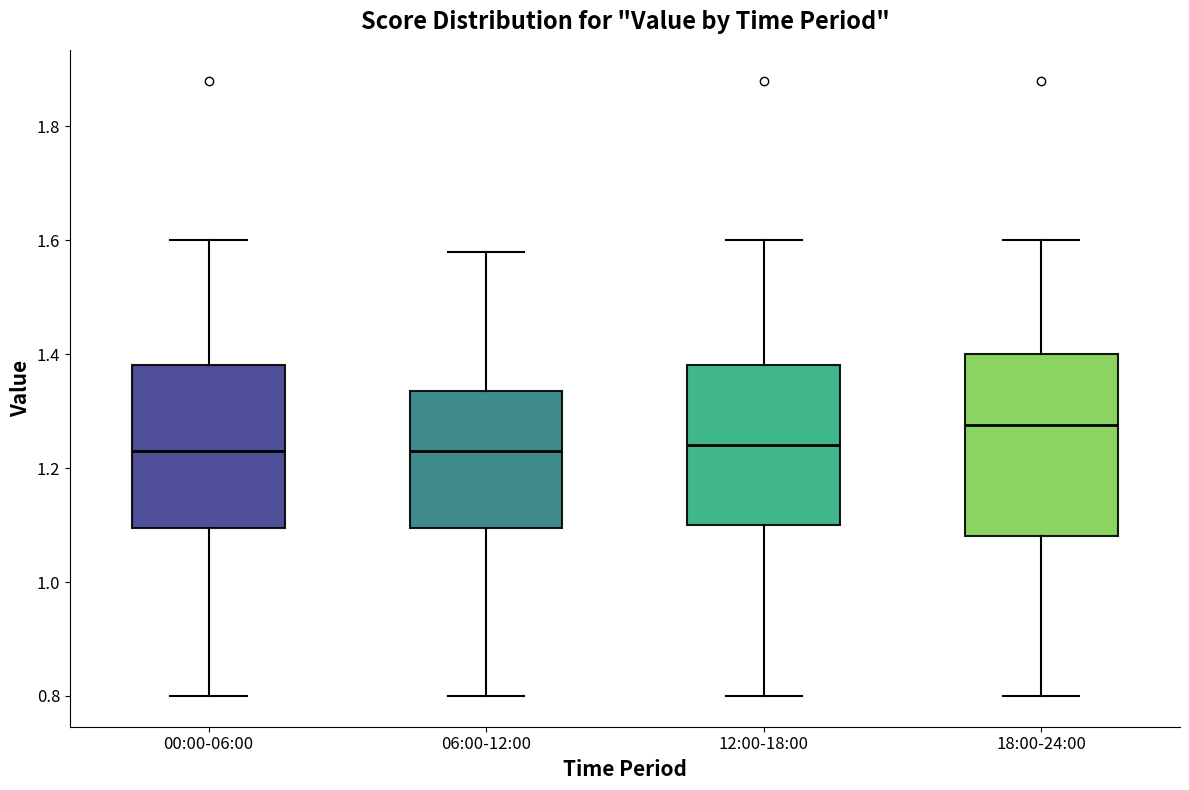

Reading left to right, read every box against the y-axis: the position of its median line, the range the box covers, and the ends of its whiskers. The values are not printed on the chart, so give them approximately, as read against the axis.

00:00-06:00: median 1.24, box 1.10 to 1.38, whiskers 0.80 to 1.60
06:00-12:00: median 1.24, box 1.10 to 1.34, whiskers 0.80 to 1.58
12:00-18:00: median 1.24, box 1.10 to 1.38, whiskers 0.80 to 1.60
18:00-24:00: median 1.28, box 1.08 to 1.40, whiskers 0.80 to 1.60